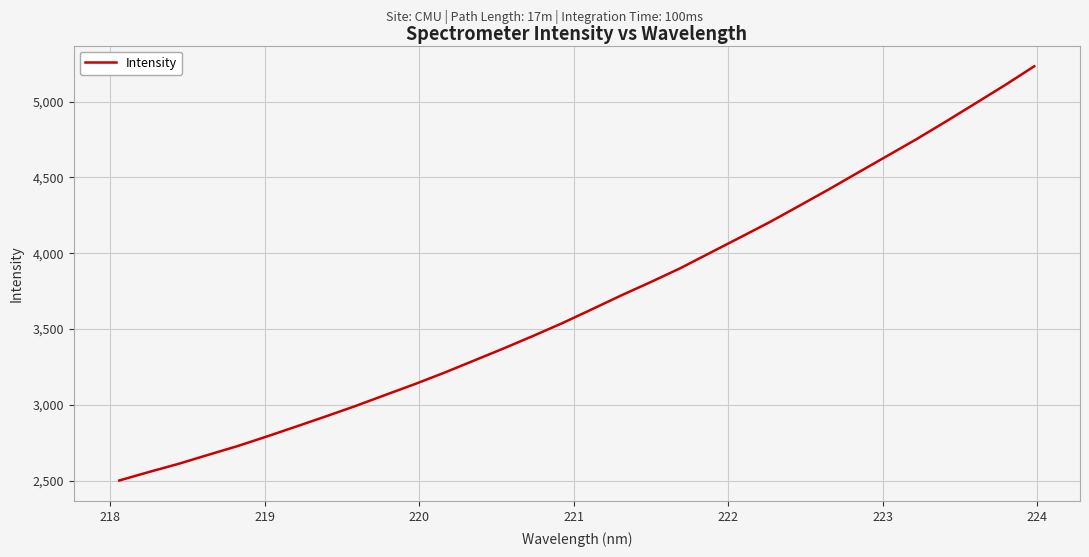

What is the smallest value displayed?

2501.4